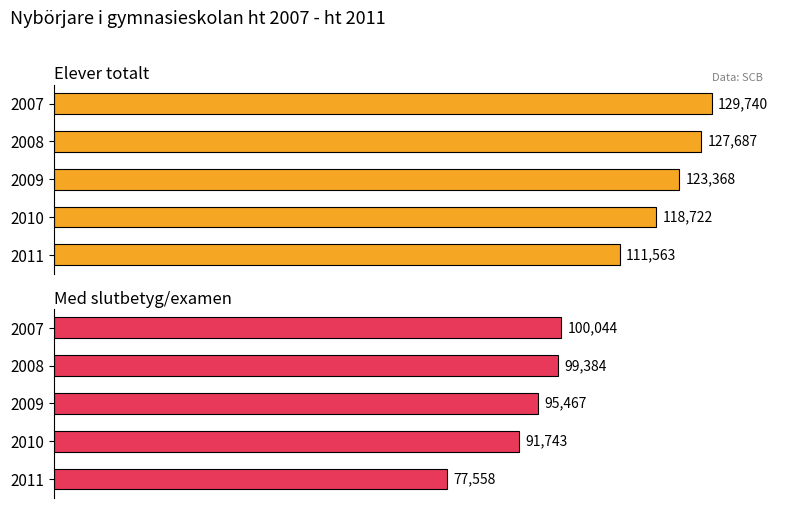

What are all the series names shown in the legend?

Elever totalt, Med slutbetyg/examen